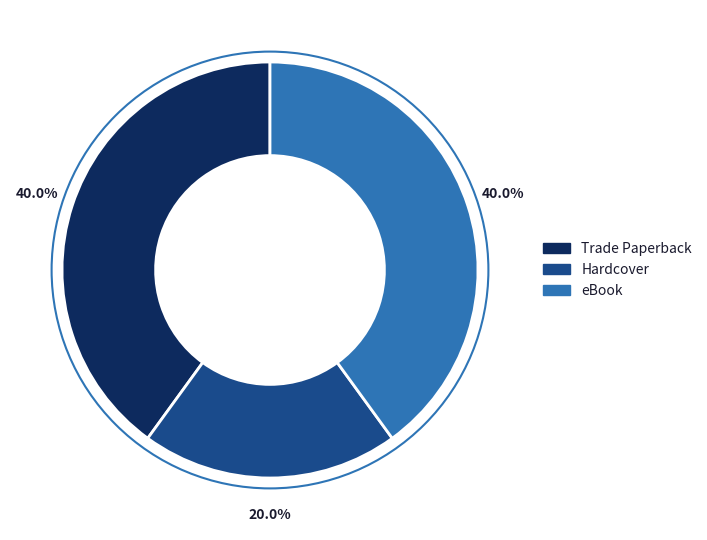

Does any single category account for the majority?

No